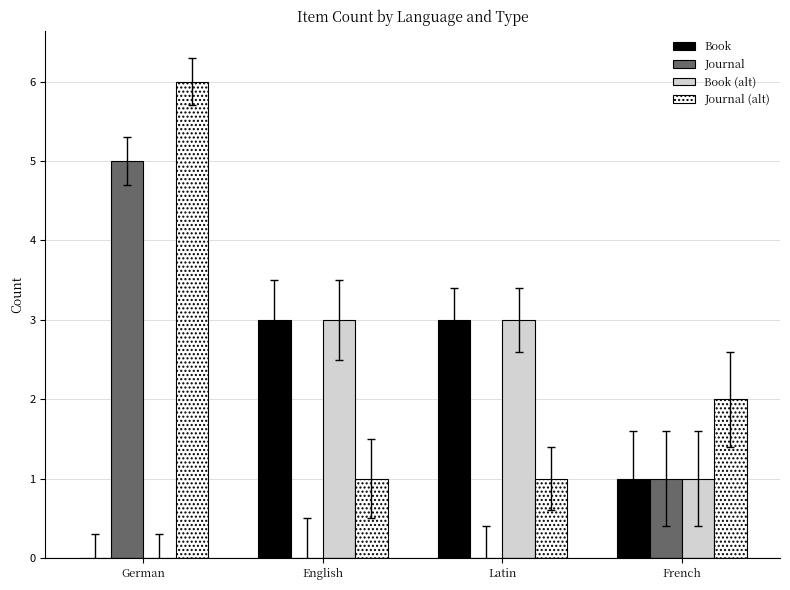

Count the Journal values in the range 0 to 5.

4